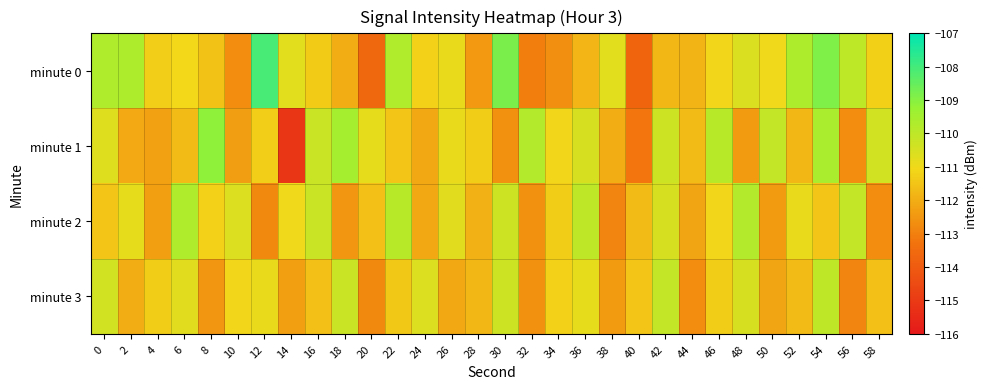

Reading left to right, transcribe all the data shown in this chart.

minute 0: 0=-109.7	2=-109.7	4=-111.3	6=-111.1	8=-111.5	10=-112.7	12=-108.1	14=-110.8	16=-111.4	18=-112.0	20=-113.6	22=-109.7	24=-111.2	26=-110.9	28=-112.5	30=-108.8	32=-113.0	34=-112.7	36=-111.8	38=-110.7	40=-113.7	42=-111.8	44=-111.9	46=-111.1	48=-110.6	50=-111.0	52=-109.6	54=-108.9	56=-110.0	58=-111.2
minute 1: 0=-110.7	2=-112.1	4=-112.3	6=-111.7	8=-109.1	10=-112.3	12=-111.3	14=-115.1	16=-110.2	18=-109.5	20=-110.8	22=-111.5	24=-112.1	26=-110.9	28=-111.3	30=-112.6	32=-109.8	34=-111.1	36=-110.5	38=-112.0	40=-113.2	42=-110.3	44=-111.7	46=-109.9	48=-112.4	50=-110.1	52=-111.8	54=-109.6	56=-112.7	58=-110.4
minute 2: 0=-111.5	2=-110.8	4=-112.3	6=-109.7	8=-111.2	10=-110.6	12=-112.8	14=-111.0	16=-110.2	18=-112.5	20=-111.6	22=-109.9	24=-112.1	26=-110.7	28=-111.9	30=-110.3	32=-112.6	34=-111.3	36=-110.0	38=-112.9	40=-111.7	42=-110.5	44=-112.2	46=-111.1	48=-109.8	50=-112.4	52=-110.9	54=-111.5	56=-110.1	58=-112.7
minute 3: 0=-110.4	2=-112.0	4=-111.3	6=-110.7	8=-112.5	10=-111.1	12=-110.9	14=-112.3	16=-111.6	18=-110.2	20=-112.8	22=-111.4	24=-110.6	26=-112.1	28=-111.8	30=-110.3	32=-112.6	34=-111.2	36=-110.8	38=-112.4	40=-111.5	42=-110.1	44=-112.7	46=-111.3	48=-110.5	50=-112.2	52=-111.7	54=-110.0	56=-112.9	58=-111.6